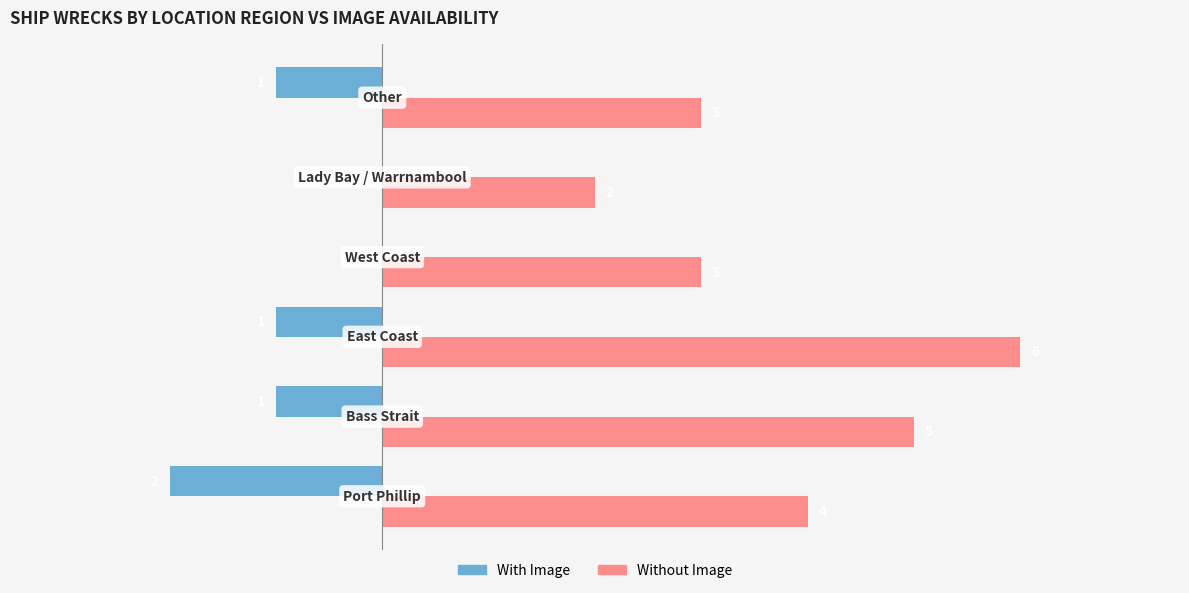

Which series has the largest total across all categories?

Without Image